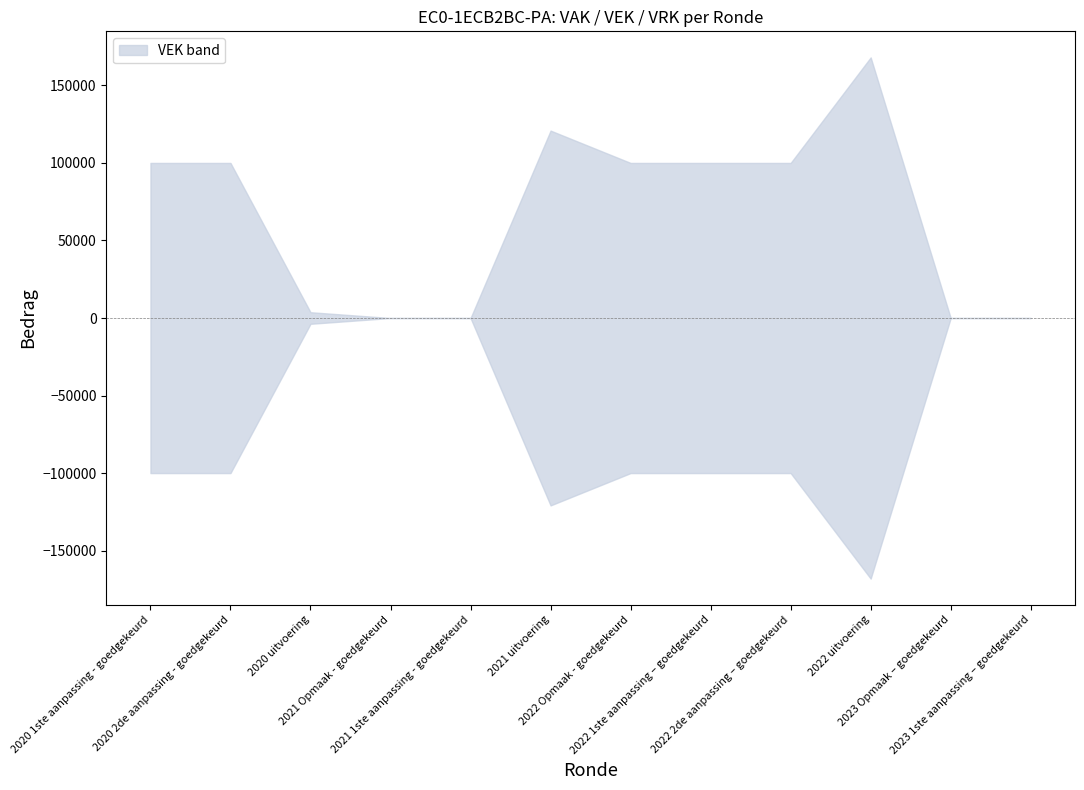

Is this an area chart (filled region under the line)?

No